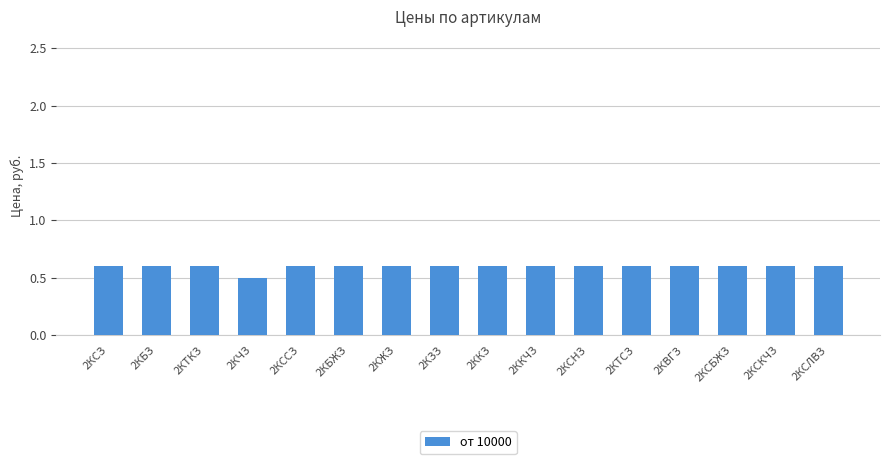

Does the chart contain stacked bars?

No